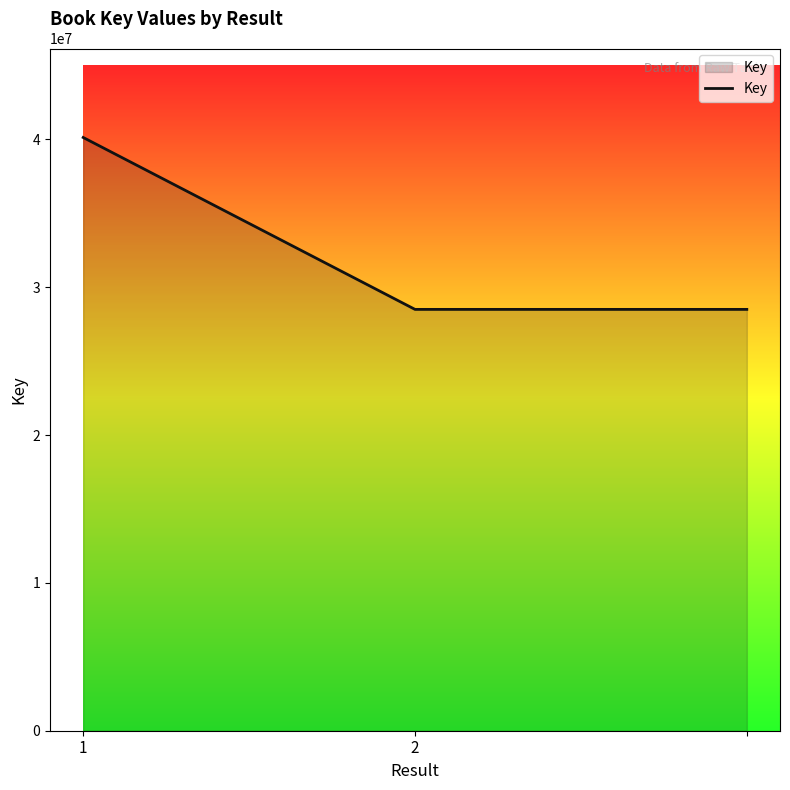

What is the minimum value shown in the chart?

28500861